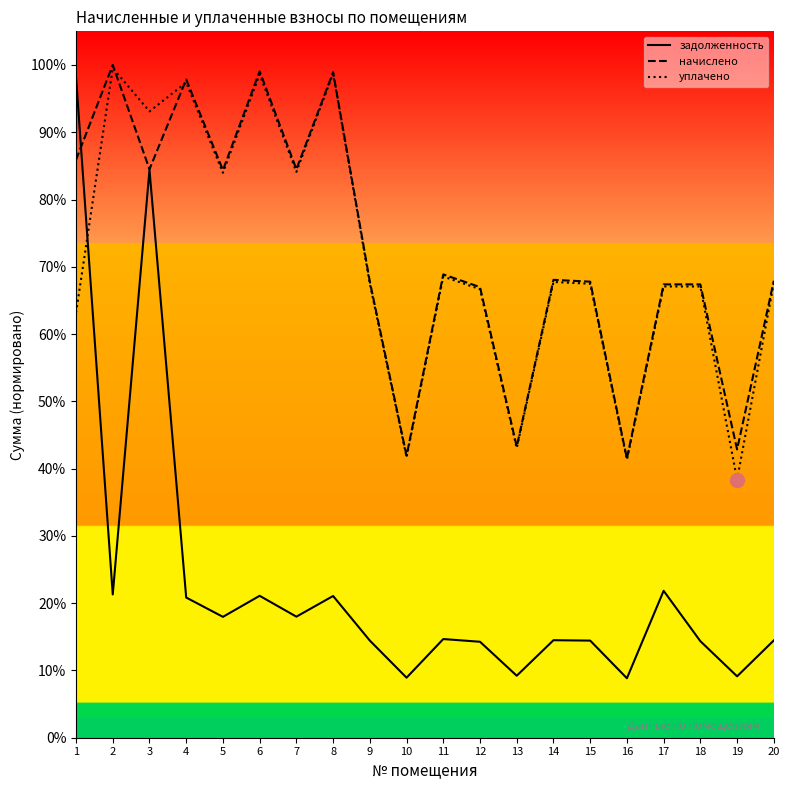

What are all the series names shown in the legend?

задолженность, начислено, уплачено